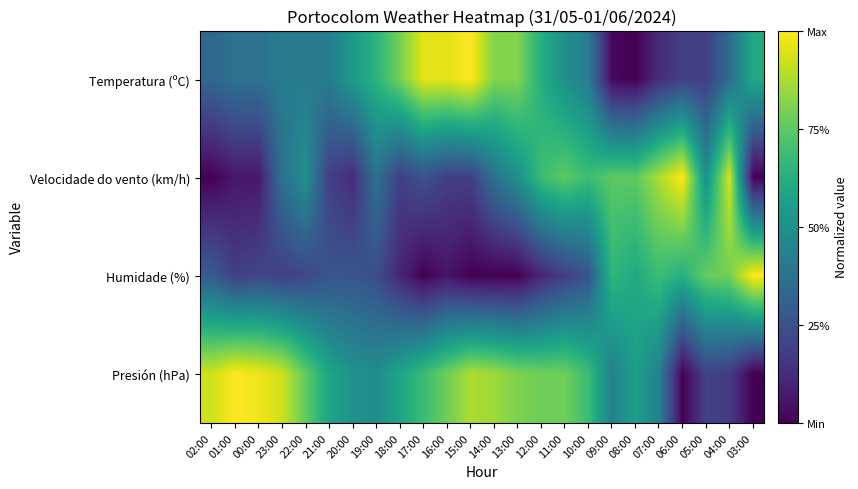

What is the total value across all series at 01:00?

1.6